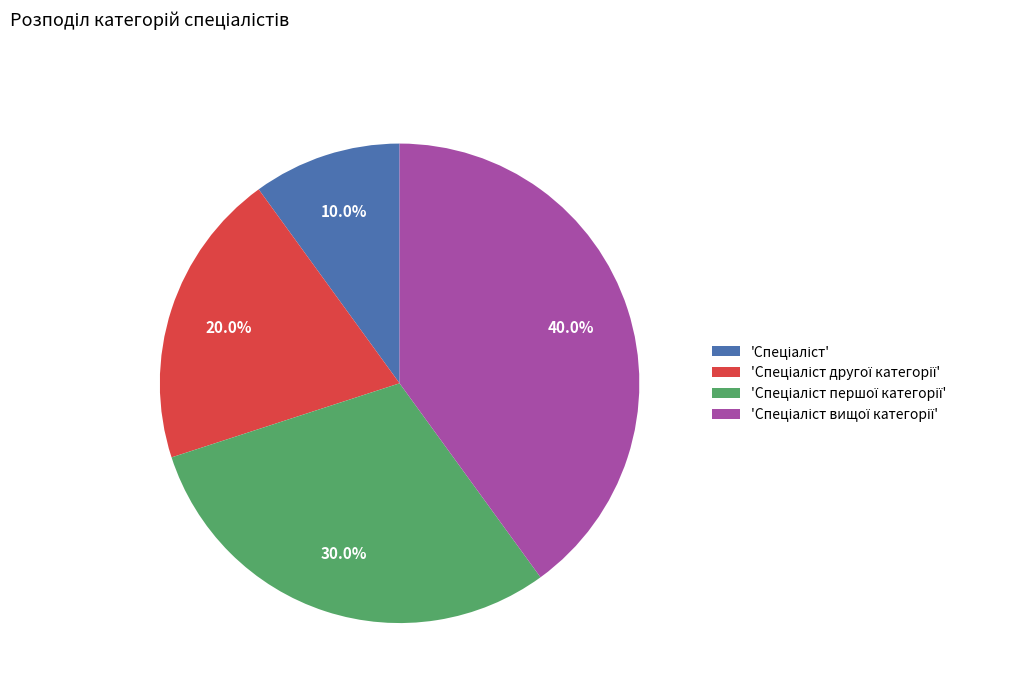

Is there a majority slice in this chart?

No